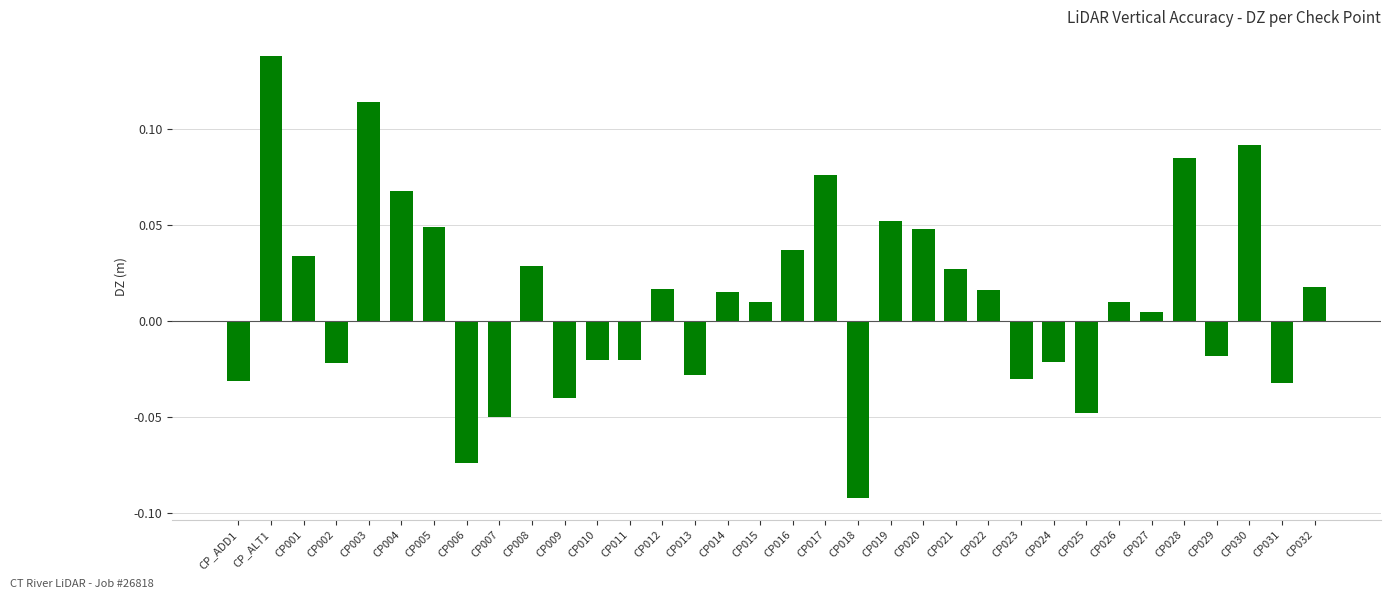

How many values are below 0?

14